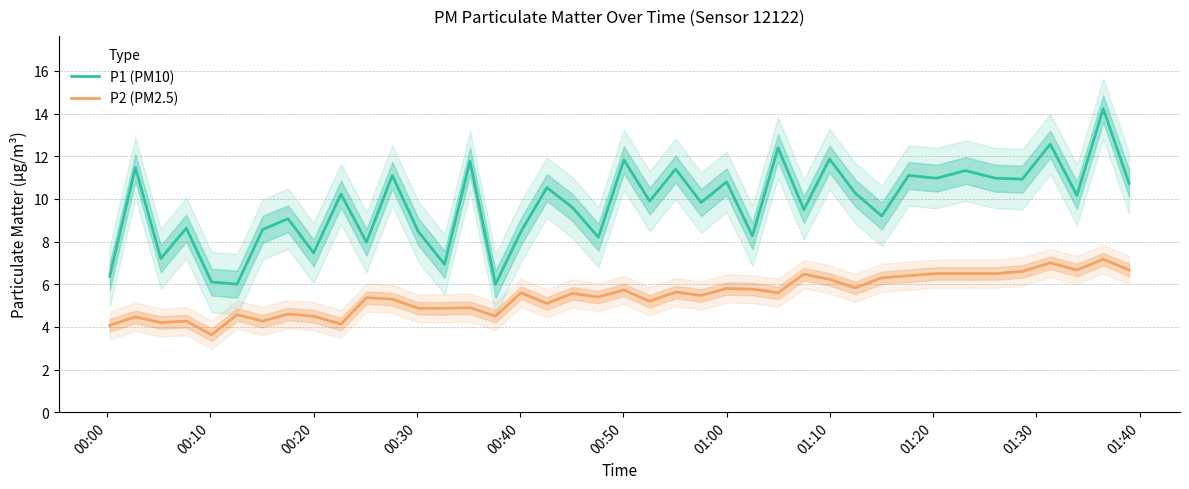

True or false: P2 (PM2.5) and P1 (PM10) cross at least once.

False